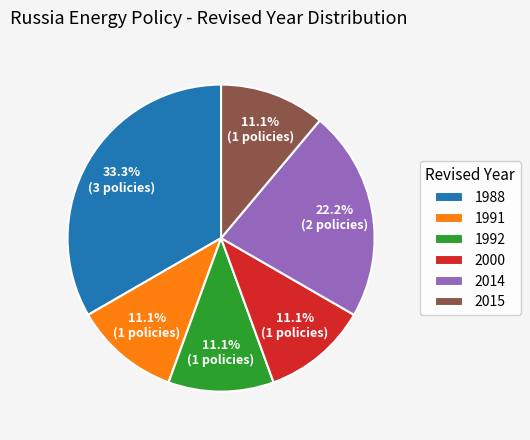

Combined, do 2000 and 2014 account for over 50%?

No